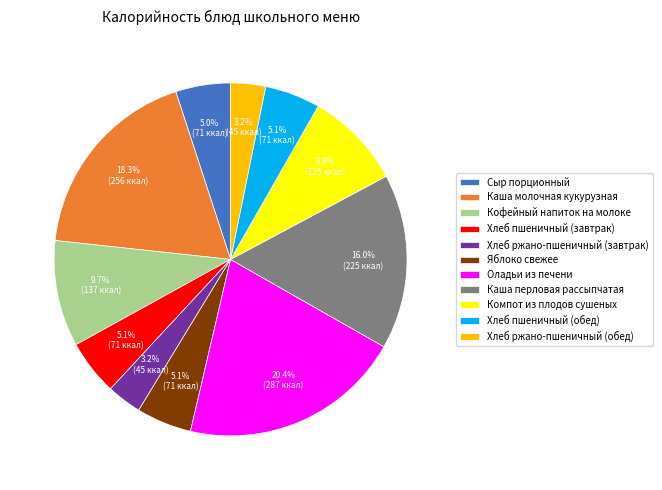

To the nearest percent, what percentage of the pie is Оладьи из печени?

20%